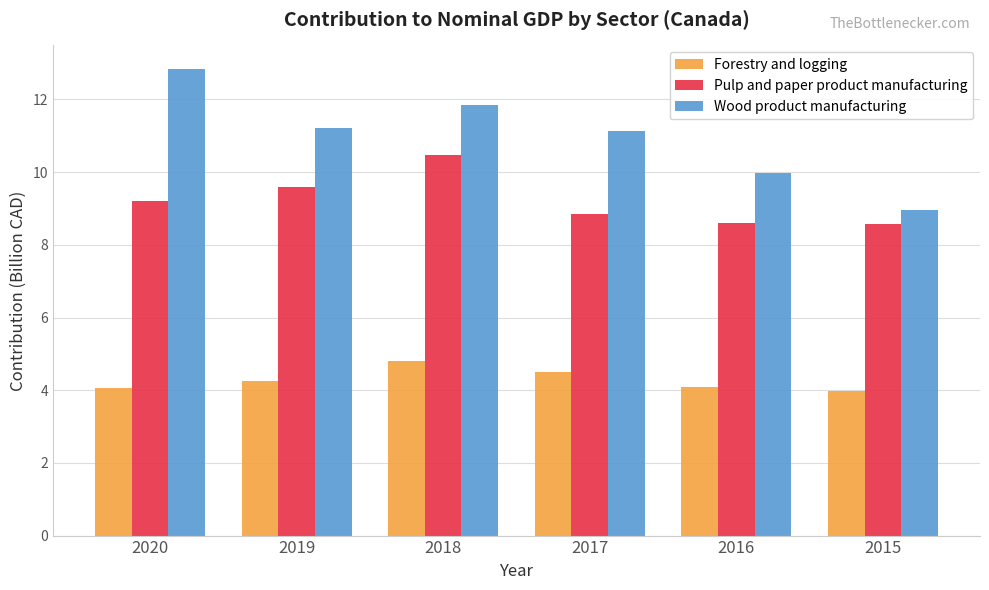

At which category is the sum across all series the highest?

2018